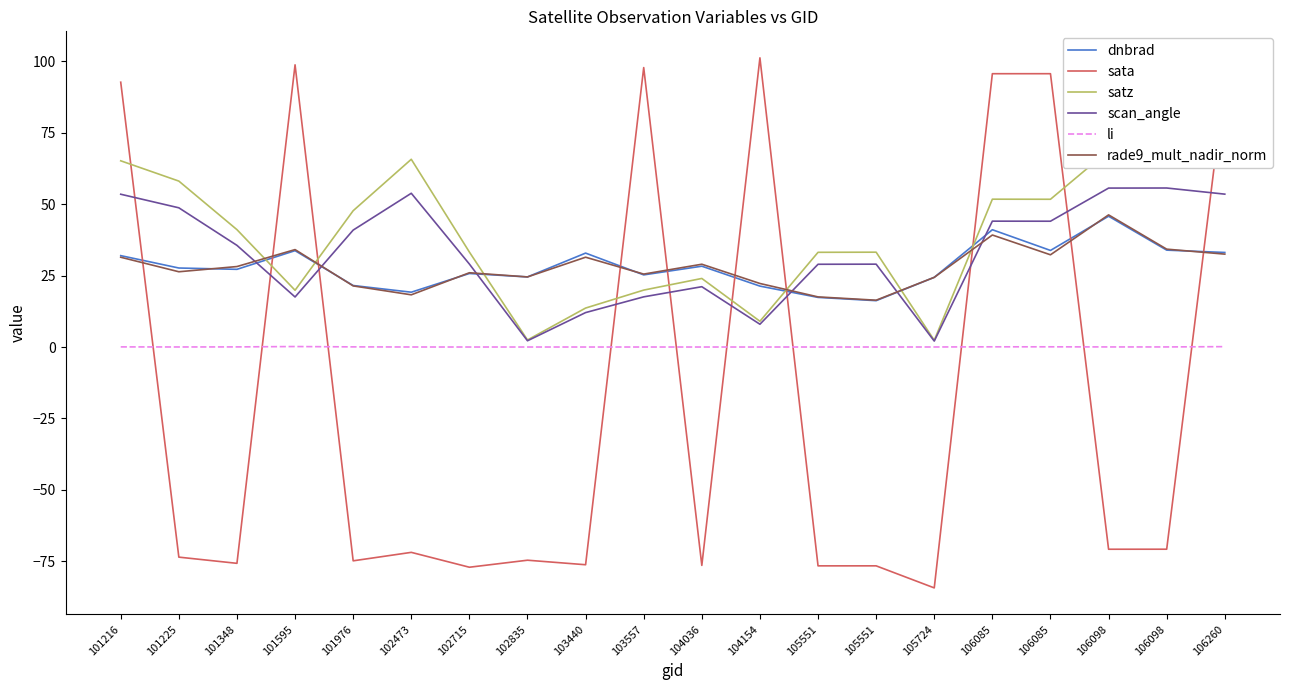

What is the maximum value shown in the chart?

101.3